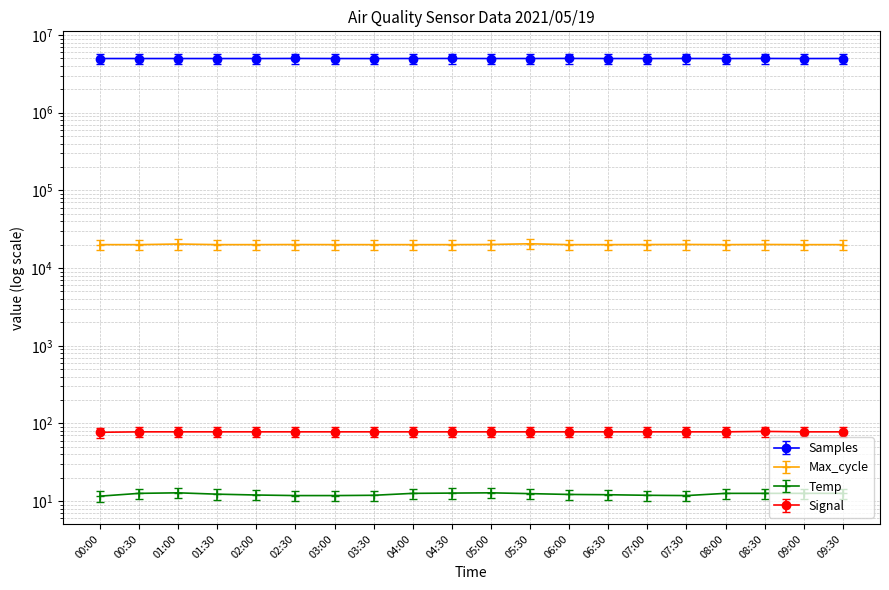

At which category does the chart reach its minimum across all series?

00:00